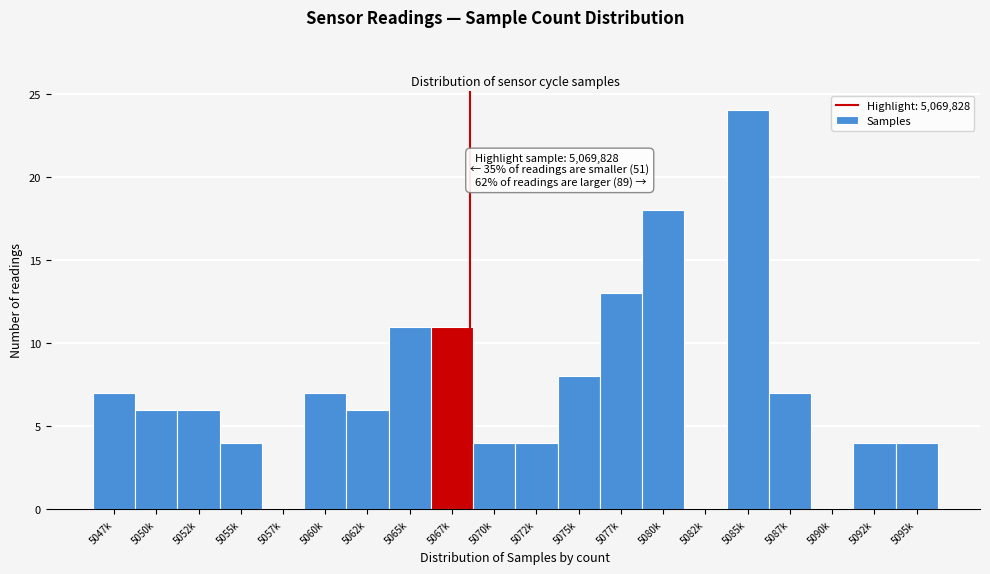

Reading right to left, transcribe all the data shown in this chart.

5095k=4	5092k=4	5090k=0	5087k=7	5085k=24	5082k=0	5080k=18	5077k=13	5075k=8	5072k=4	5070k=4	5067k=11	5065k=11	5062k=6	5060k=7	5057k=0	5055k=4	5052k=6	5050k=6	5047k=7